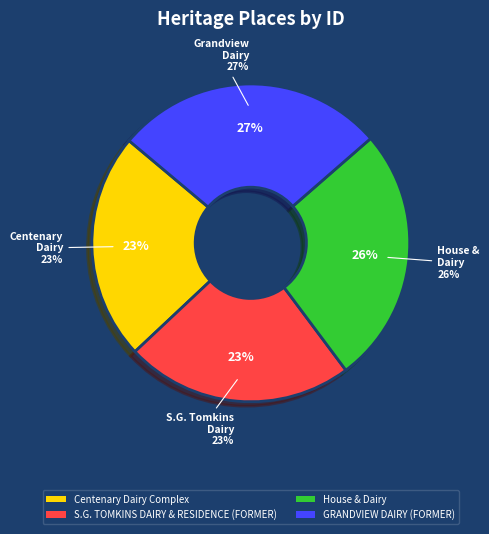

To the nearest percent, what is the difference between the S.G. TOMKINS DAIRY & RESIDENCE (FORMER) and House & Dairy slice percentages?

3%